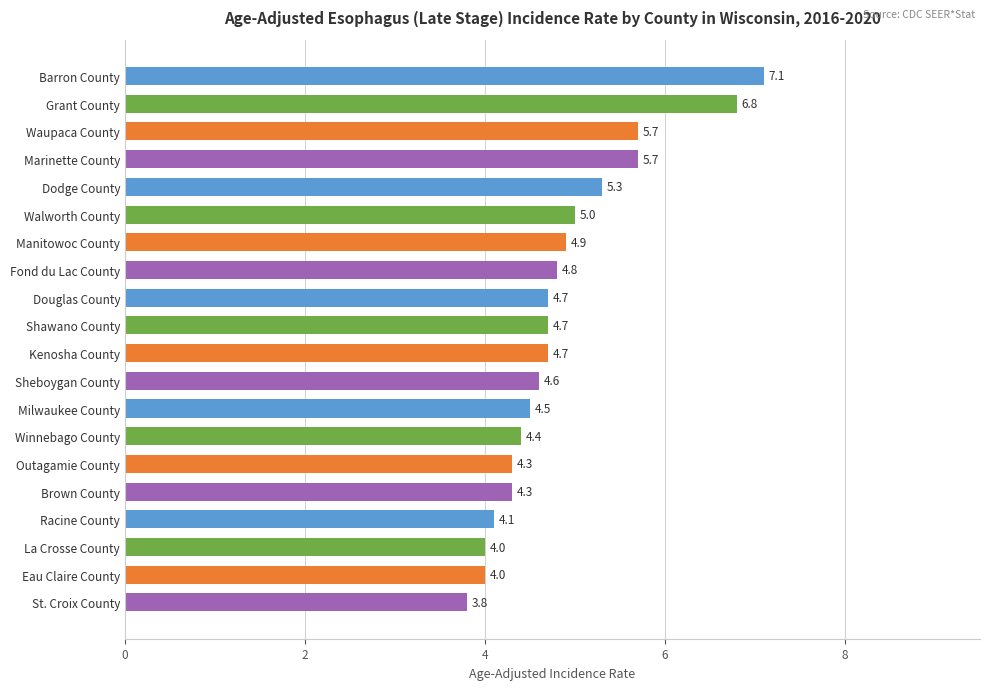

Reading top to bottom, list all the values displayed in this chart.

7.1	6.8	5.7	5.7	5.3	5.0	4.9	4.8	4.7	4.7	4.7	4.6	4.5	4.4	4.3	4.3	4.1	4.0	4.0	3.8